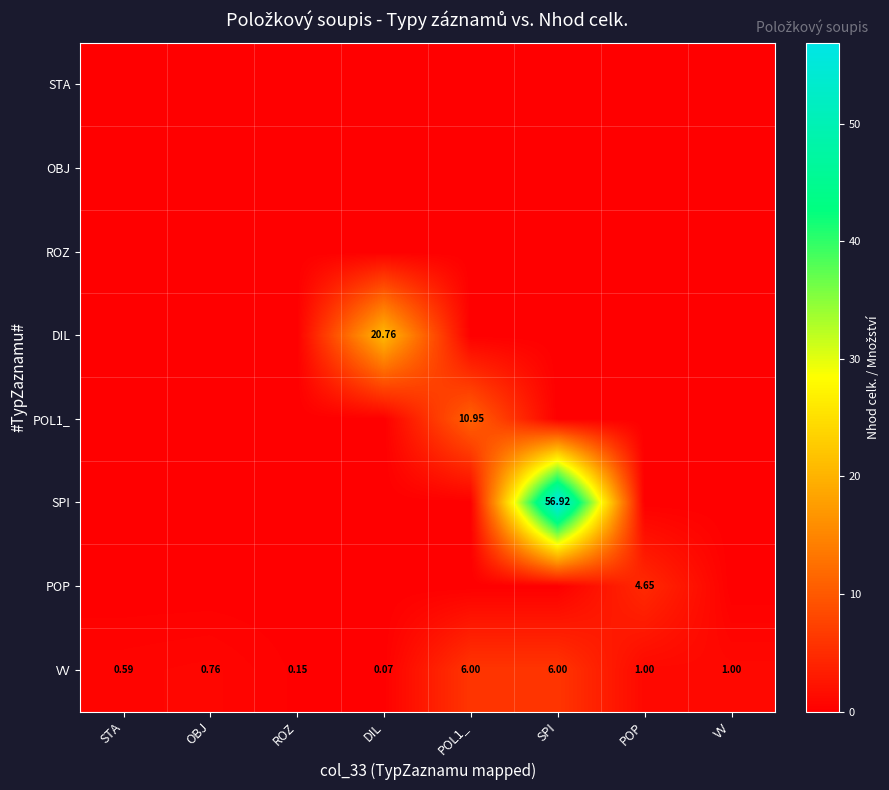

Which category has the lowest value across all series?

STA